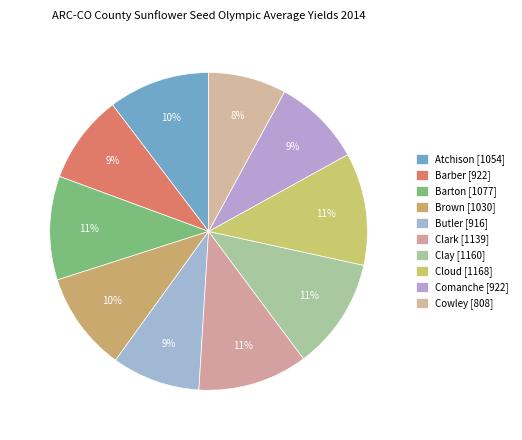

Count the number of slices in the pie.

10